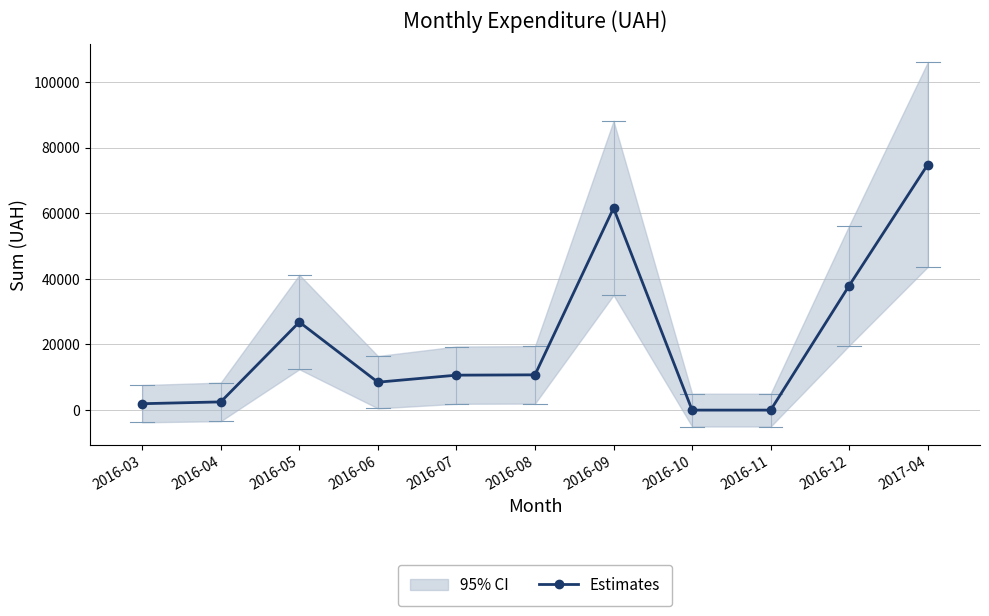

How many interior local valleys (lower than both neighbors) does the data have?

1